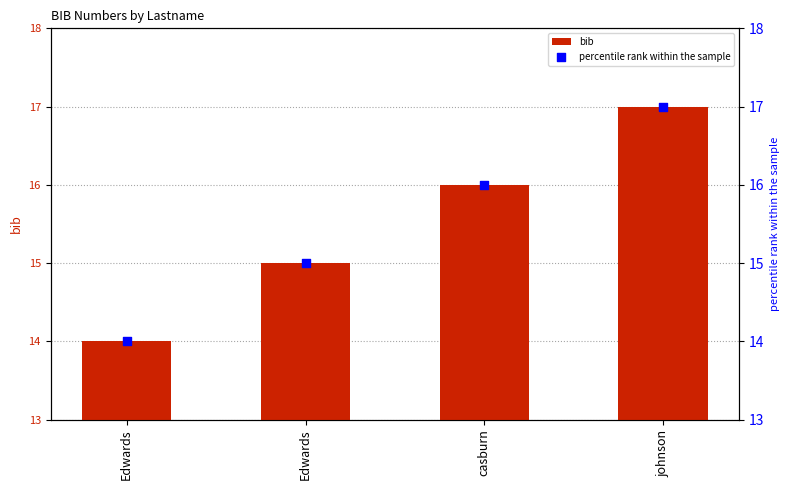

Is the value of percentile rank within the sample at Edwards greater than the value of bib at johnson?

No